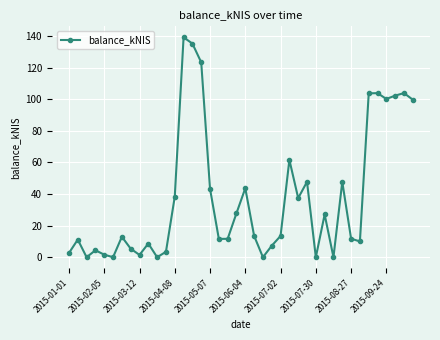

What is the value of the 24th point from the left?

7.3